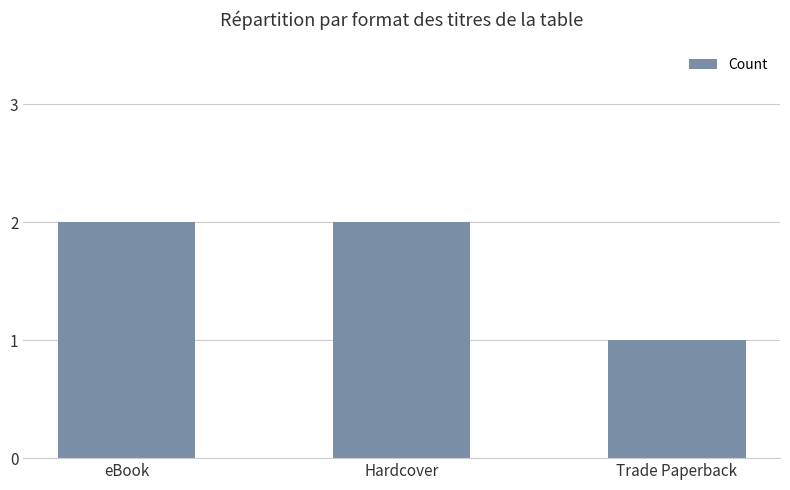

What is the average value?

2